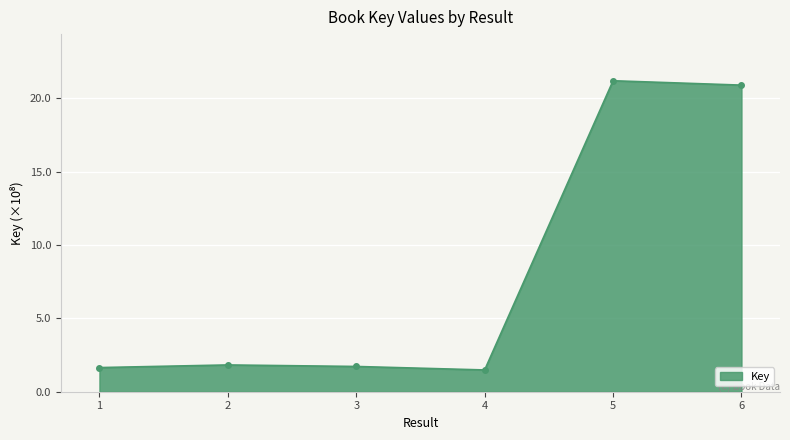

Reading left to right, transcribe all the data shown in this chart.

1=164418302	2=182376327	3=172007696	4=148240533	5=2118138062	6=2088367401